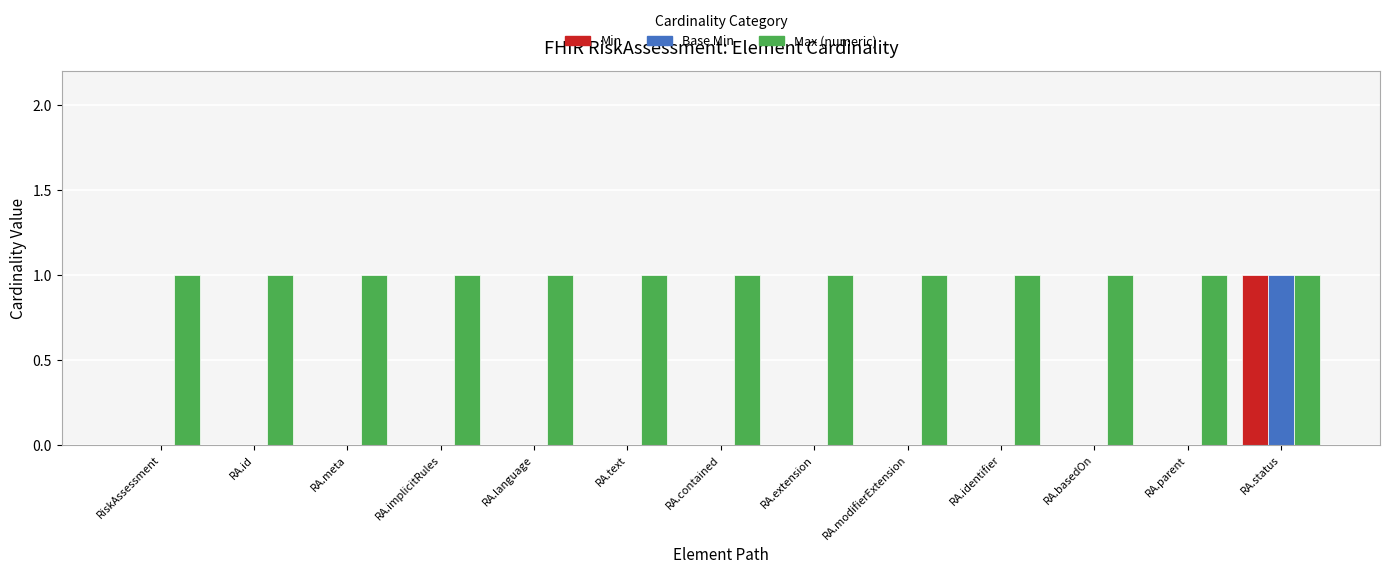

Is it true that Max (numeric) equals 1 at RiskAssessment?

True